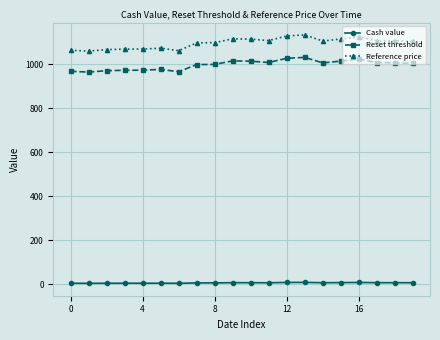

True or false: Cash value and Reset threshold intersect in this chart.

False